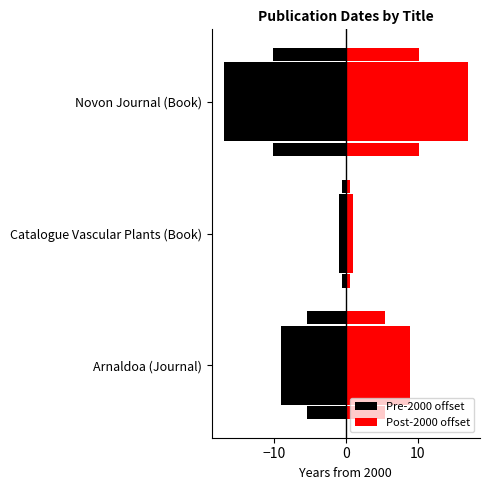

How many Pre-2000 offset values are between -17 and -1?

3